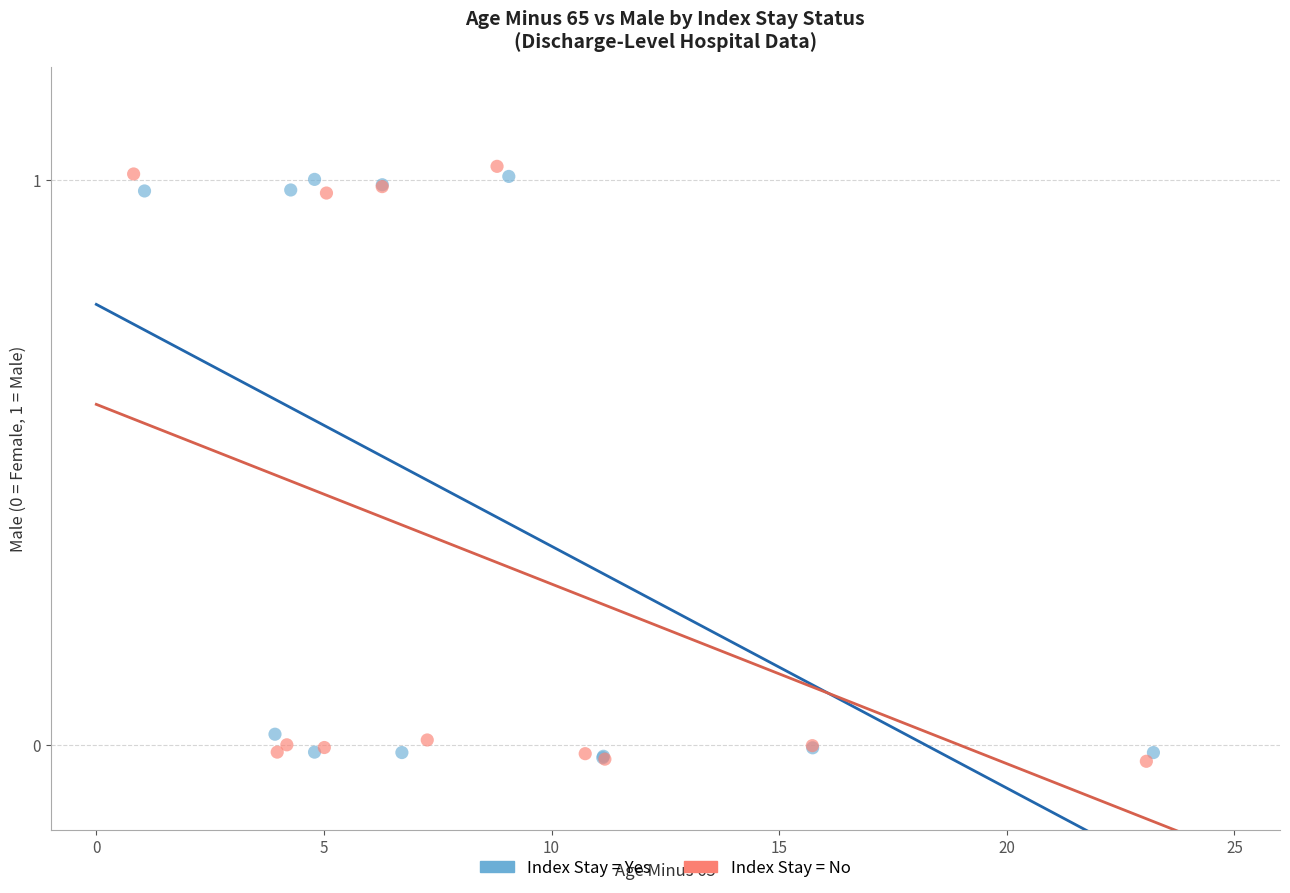

What are all the series names shown in the legend?

Index Stay = Yes, Index Stay = No